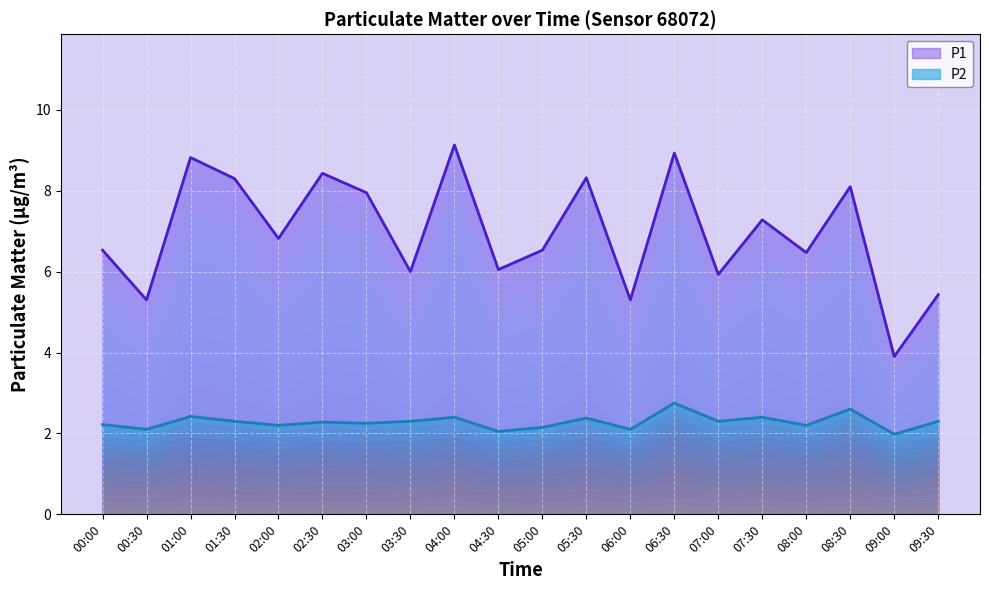

True or false: P1 and P2 intersect in this chart.

False